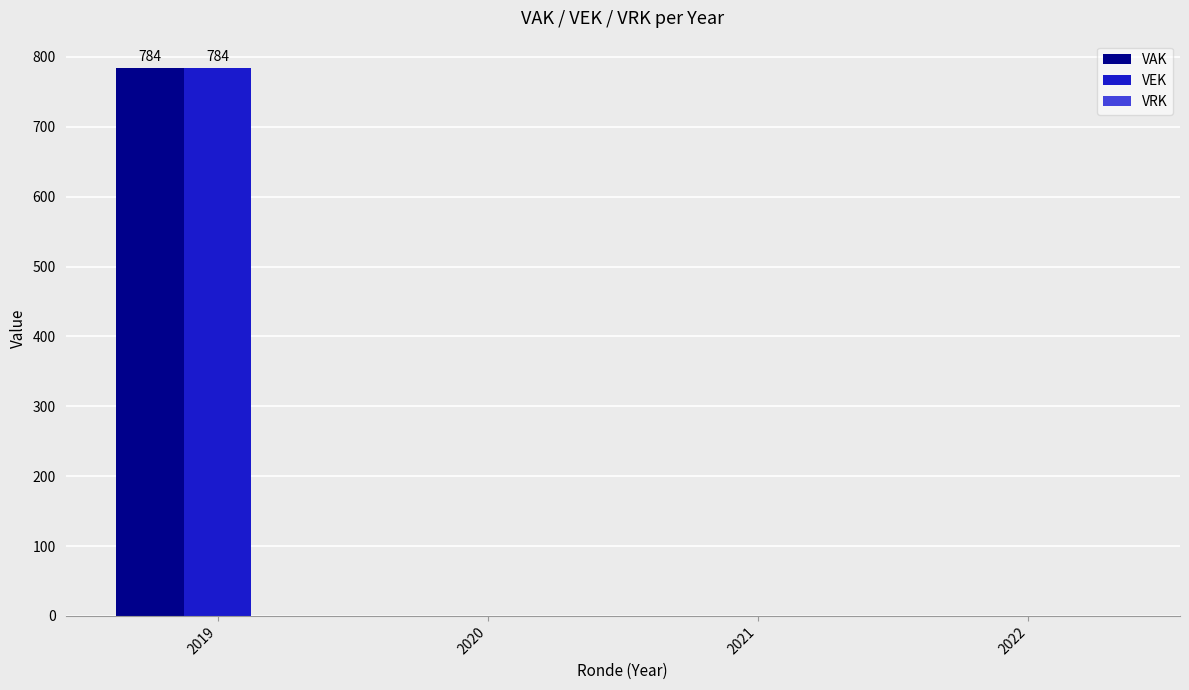

Is it true that VEK equals 784 at 2019?

True